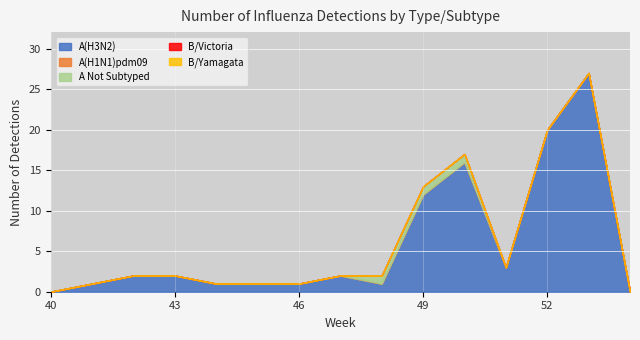

Count the number of data series in this chart.

5